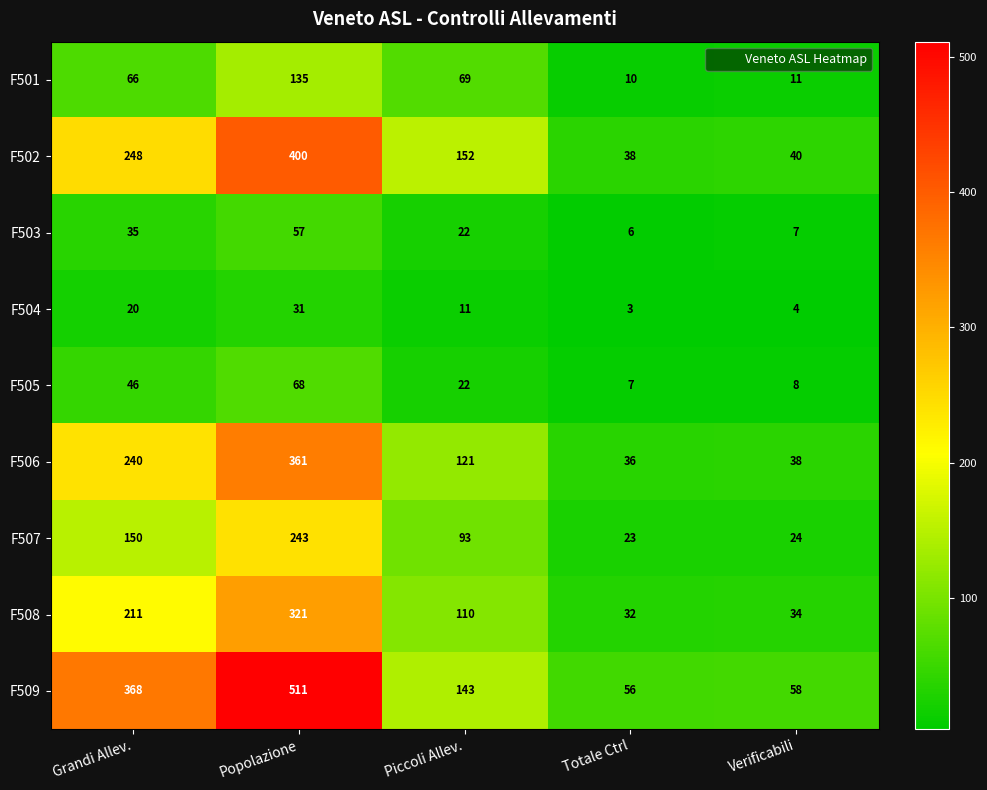

The F509 series shows 185 at Grandi Allev.. True or false?

False